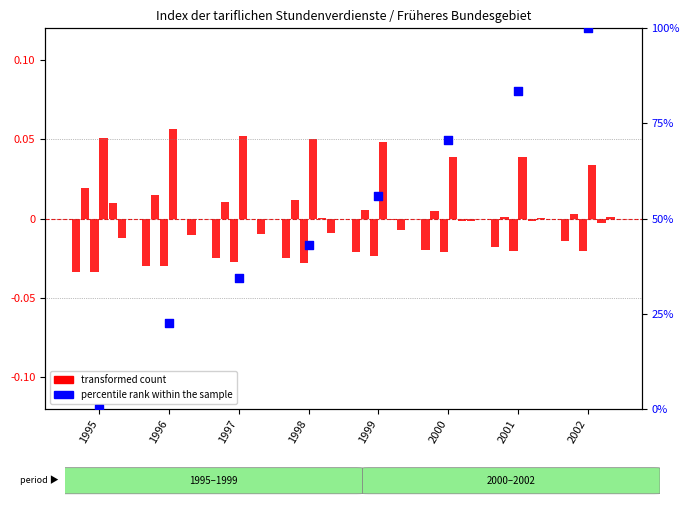

What are all the series names shown in the legend?

transformed count, percentile rank within the sample